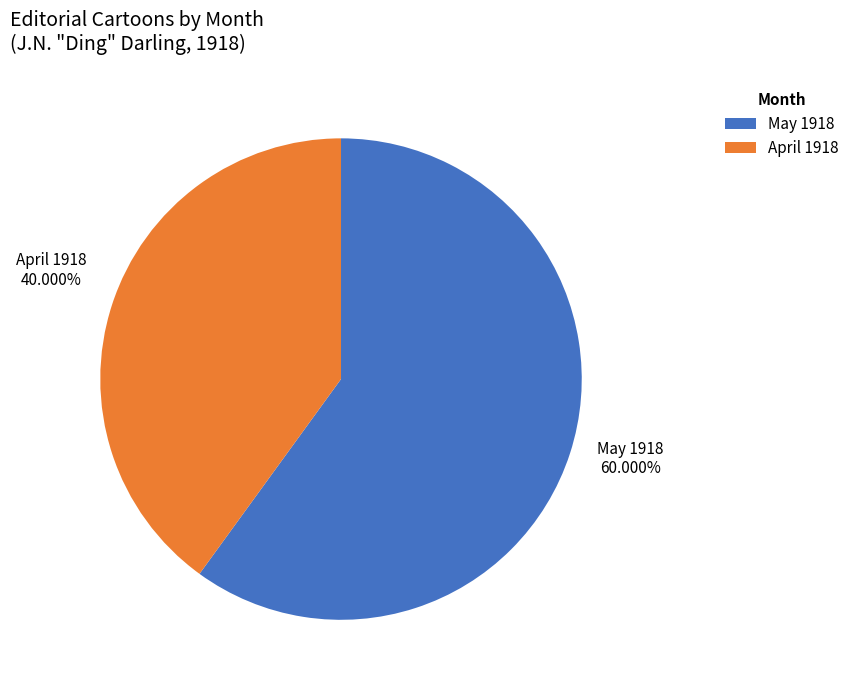

What is the ratio of the value at May 1918 to the value at April 1918?

1.5